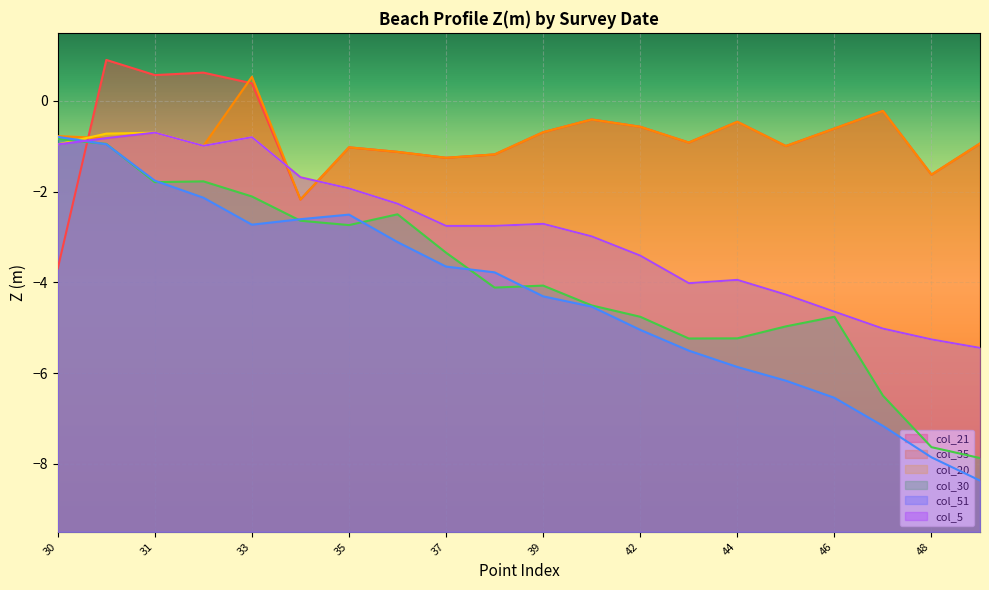

How many values in the col_20 series exceed -2?

7